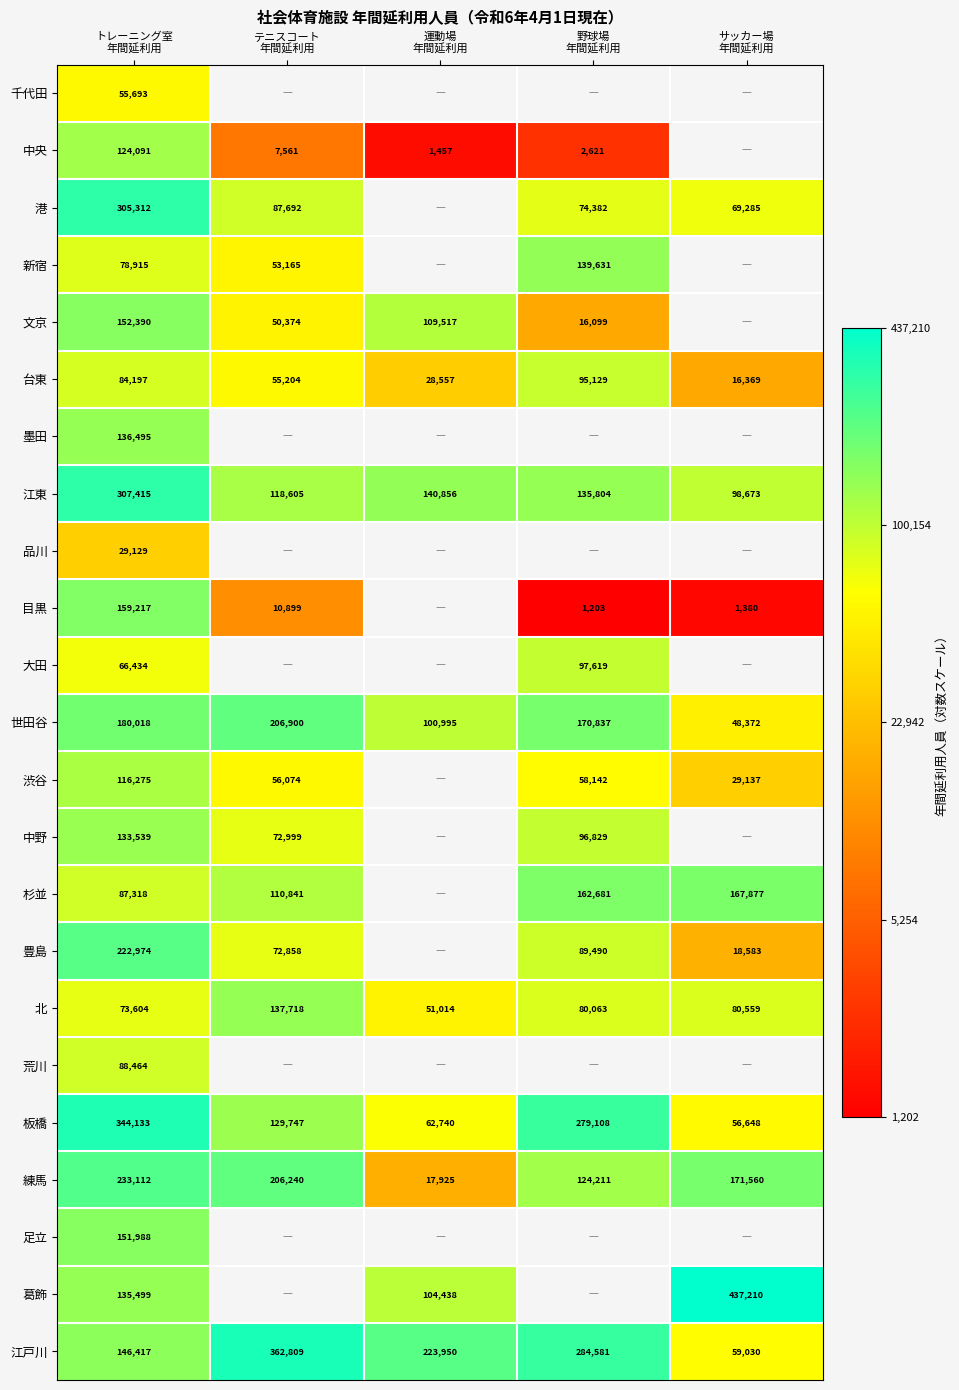

Which label corresponds to the largest value in the chart?

サッカー場
年間延利用